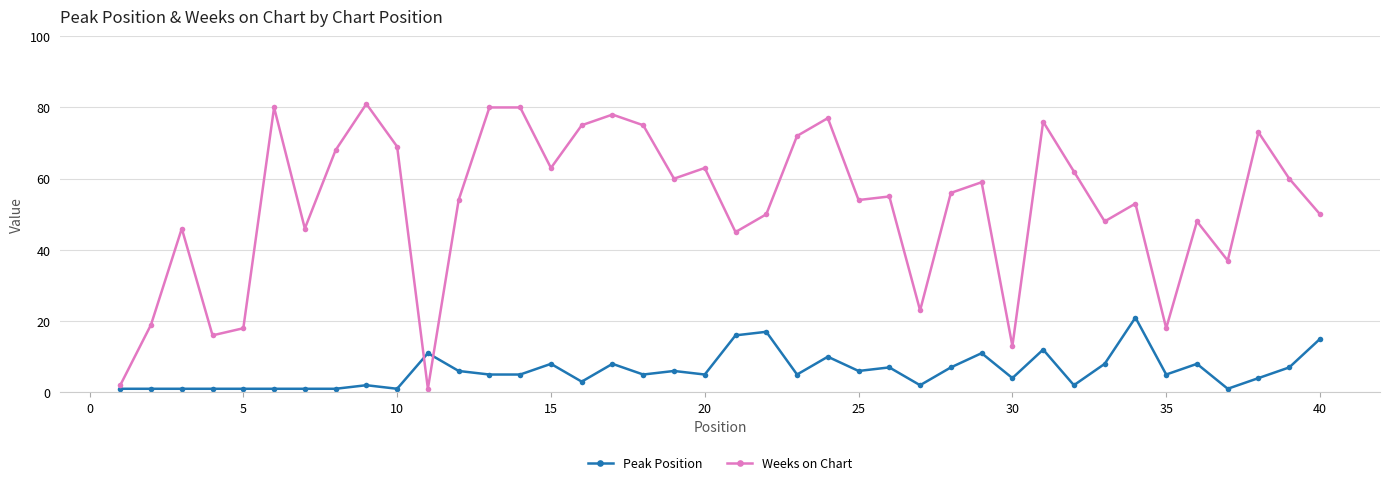

List the series in order of their peak value, highest first.

Weeks on Chart, Peak Position